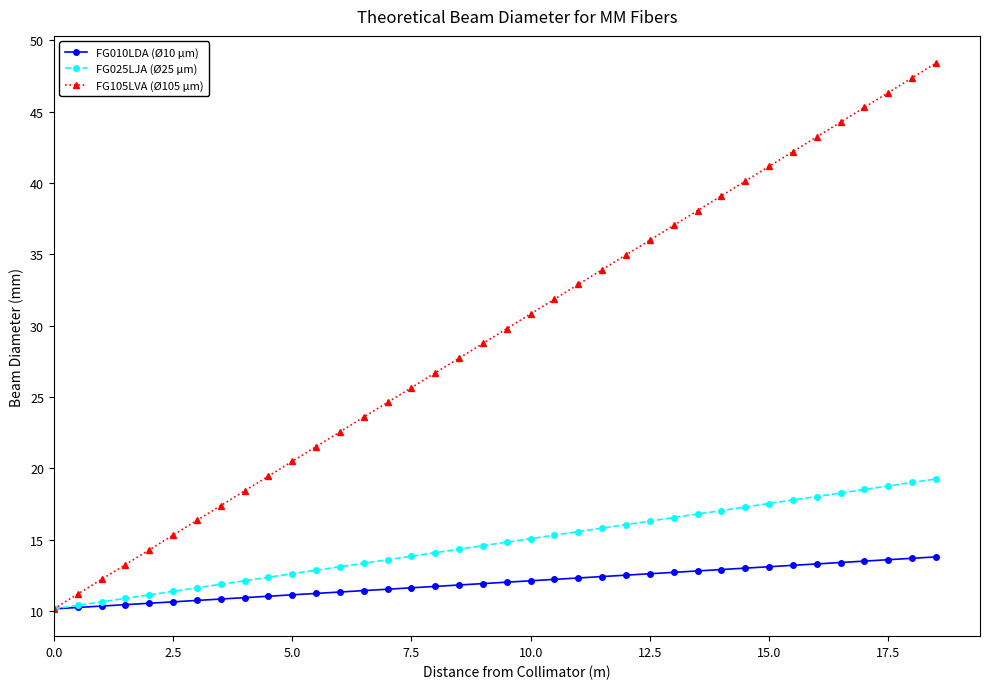

Which series has the widest spread of values?

FG105LVA (Ø105 µm)